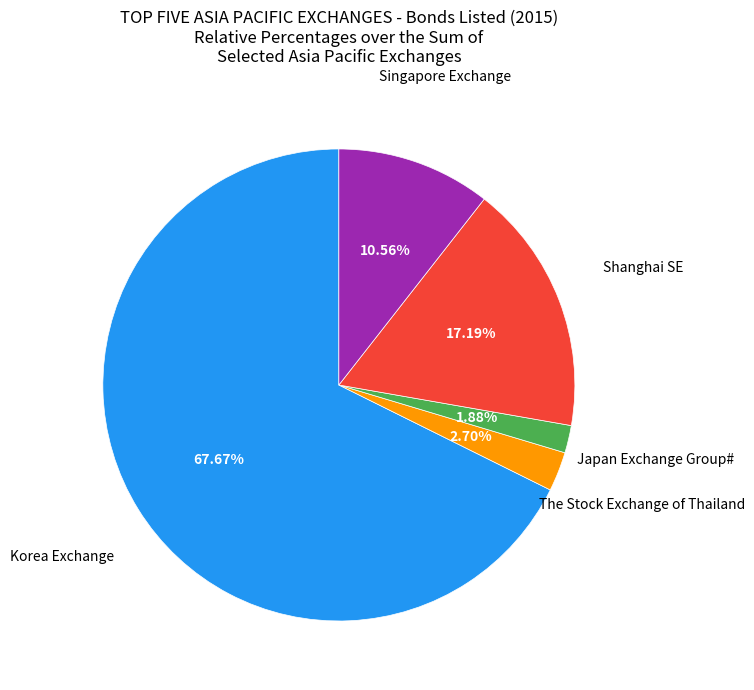

Approximately how many times larger is the value at Korea Exchange compared to Singapore Exchange?

6.4